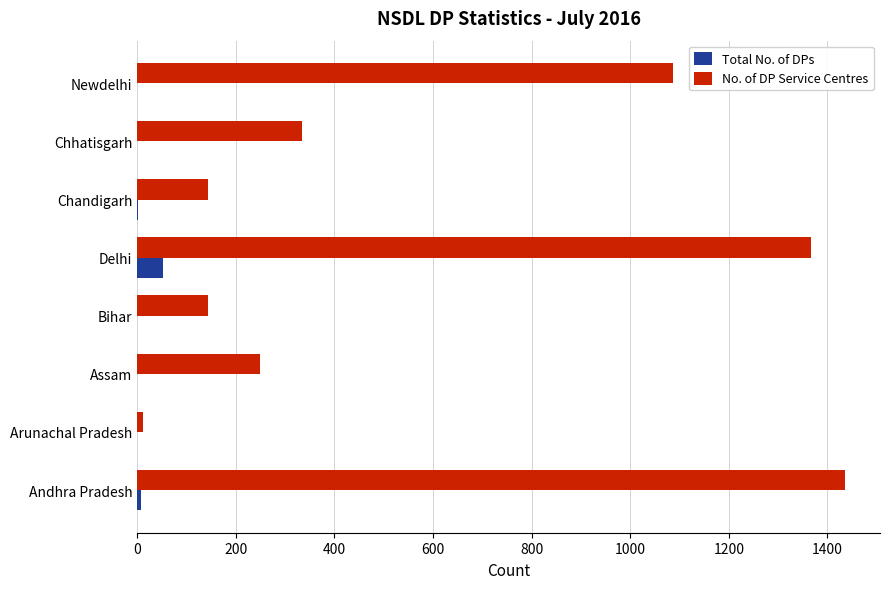

What value does the Total No. of DPs series have at Delhi?

52